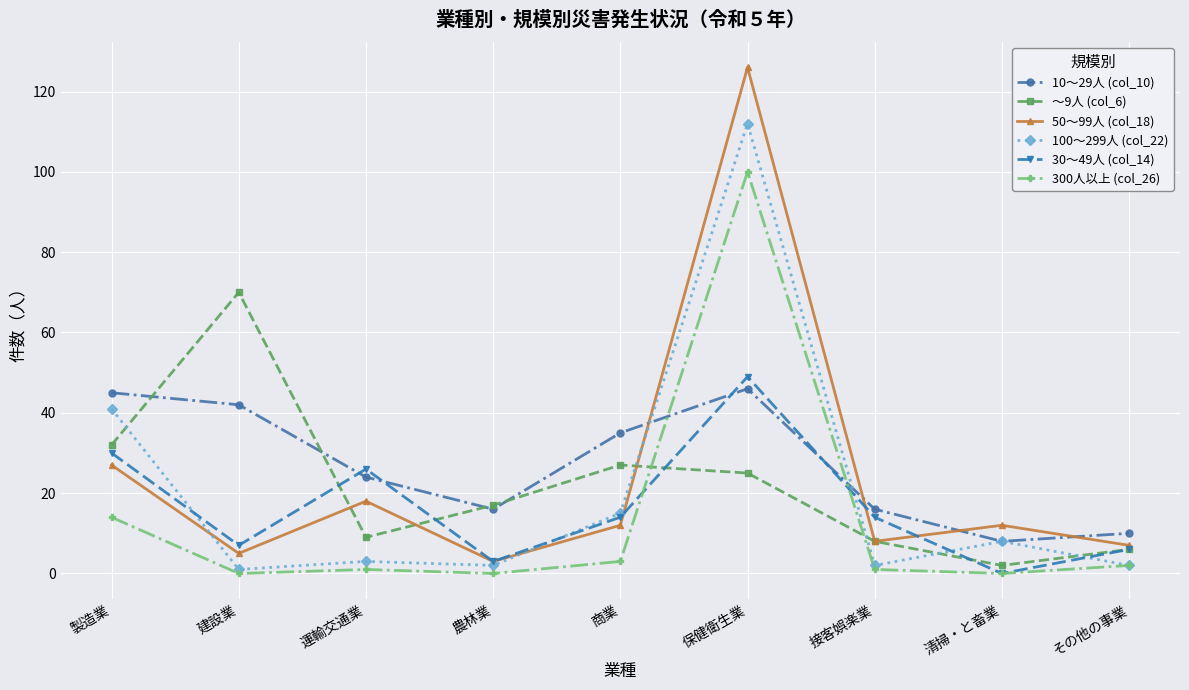

True or false: ～9人 (col_6) has more than 1 interior local peaks.

True